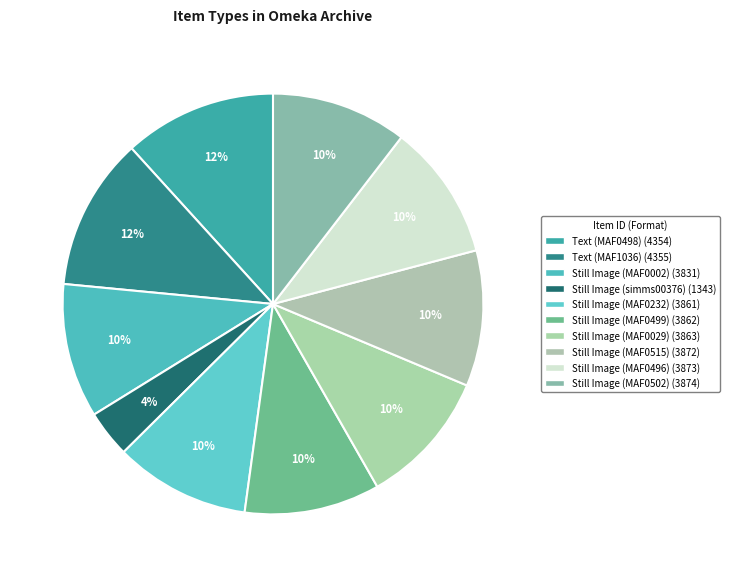

To the nearest percent, what is the average slice percentage?

10%